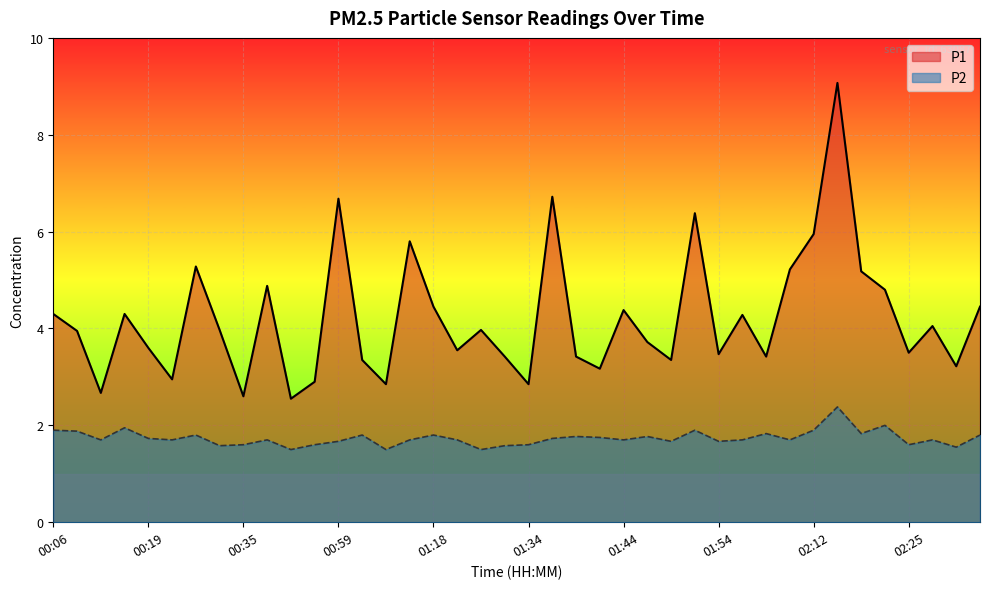

The P2 series shows 0.7 at 01:29. True or false?

False